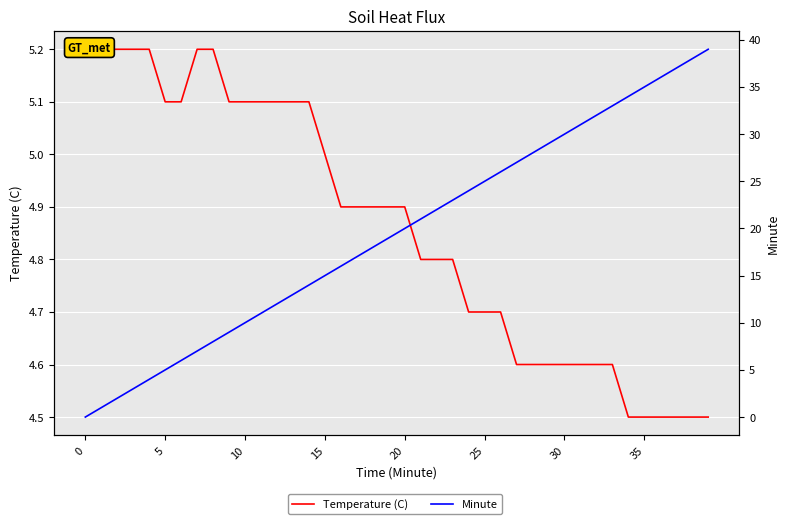

After their last crossing, which series has the higher values: Minute or Temperature (C)?

Minute